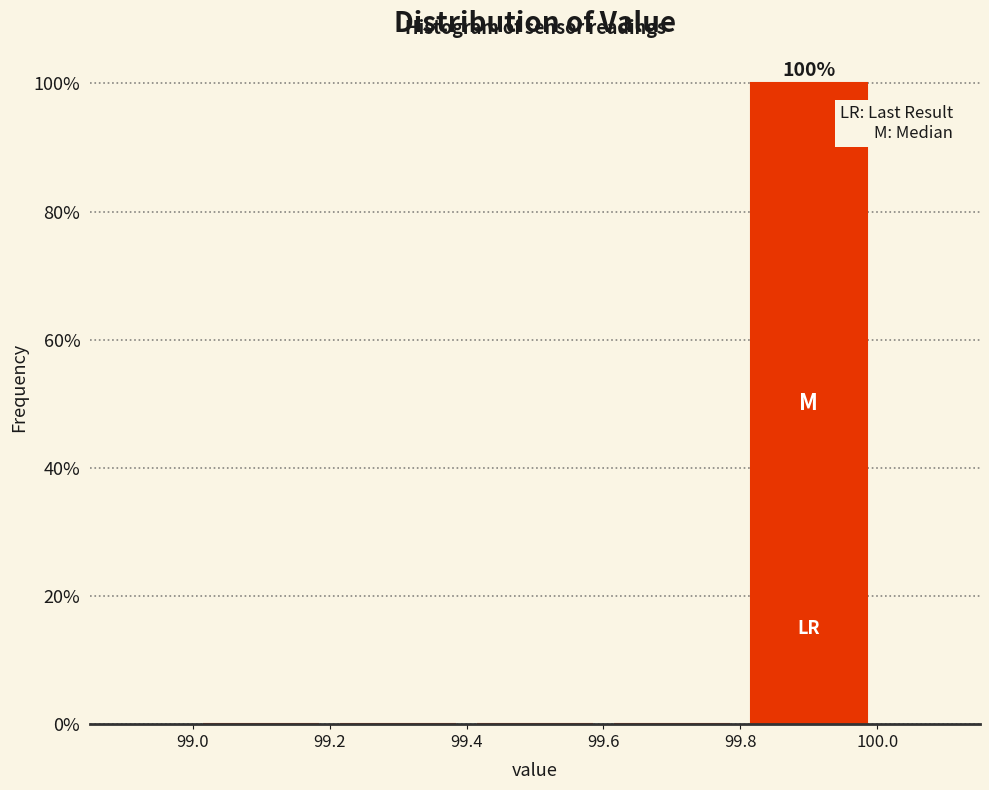

Which range on the x-axis has the tallest bar?

99.8 to 100.0